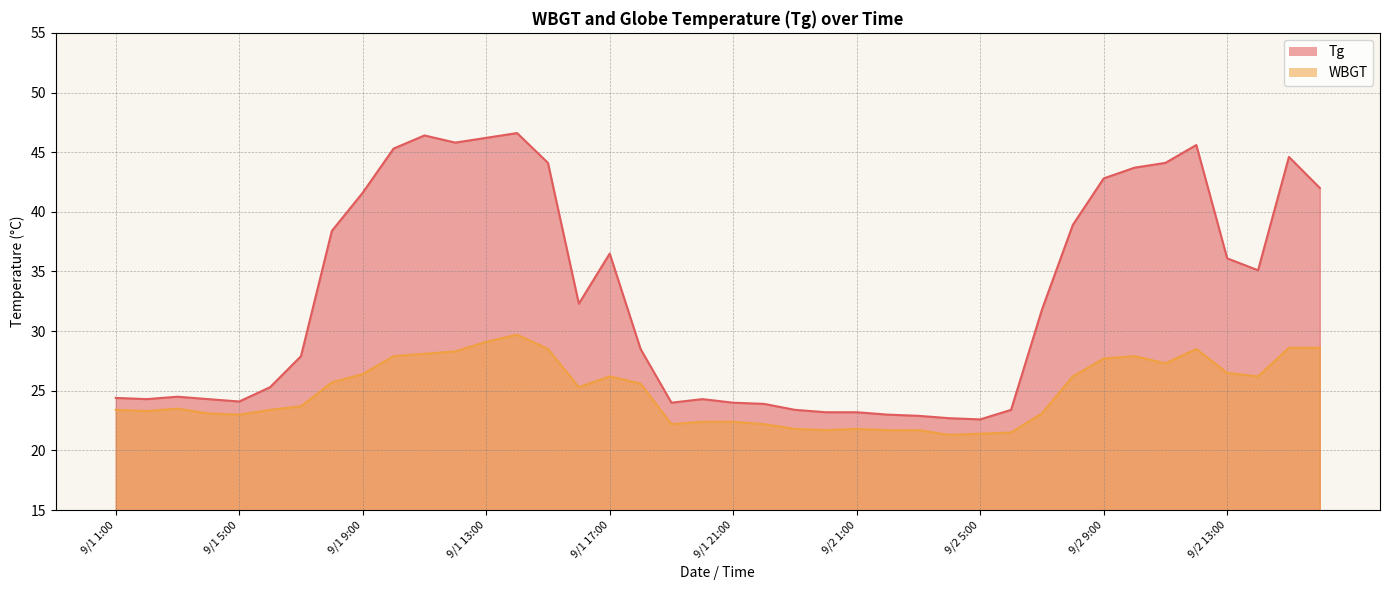

How many interior local peaks does the Tg series have?

7